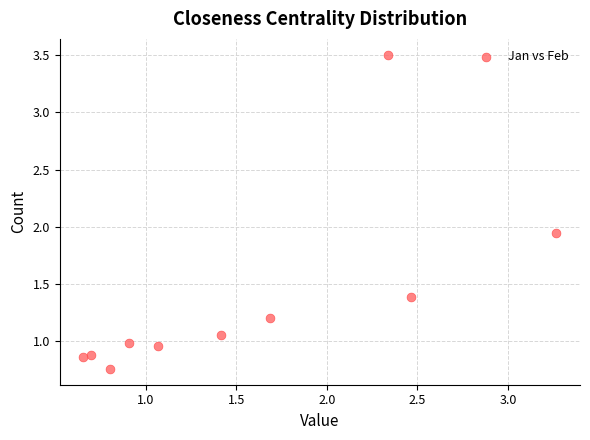

What is the range of Y values (max minus min)?

2.8